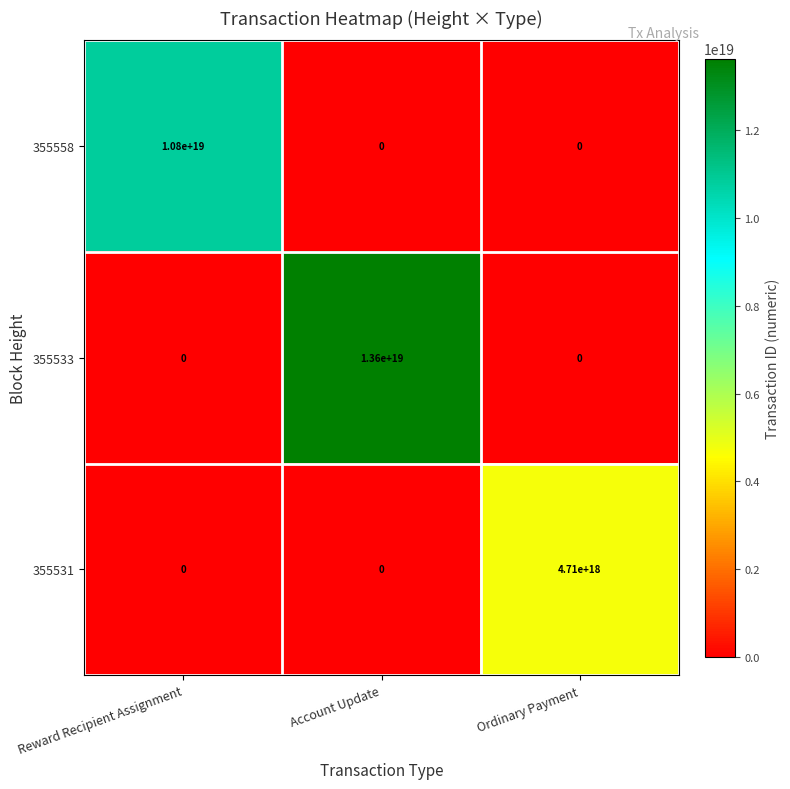

Is the value of 355558 at Ordinary Payment greater than the value of 355533 at Account Update?

No